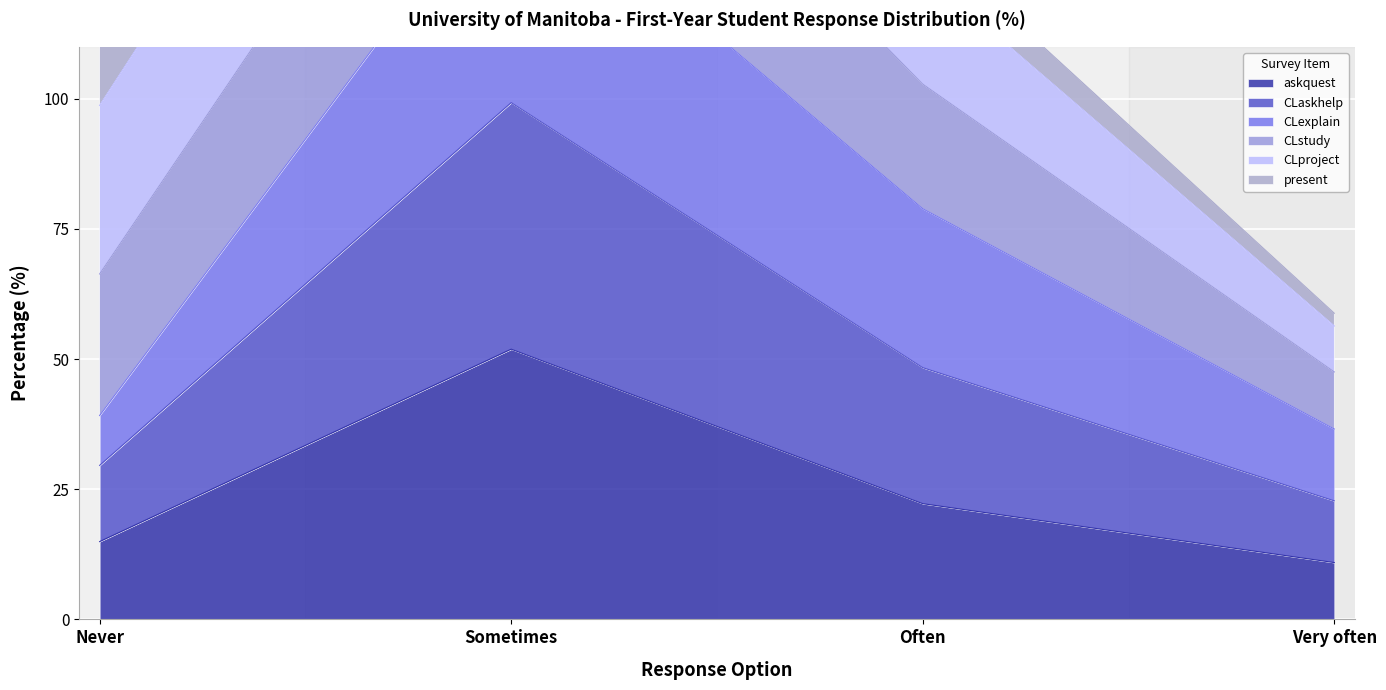

Is it true that askquest equals 4.2 at Very often?

False